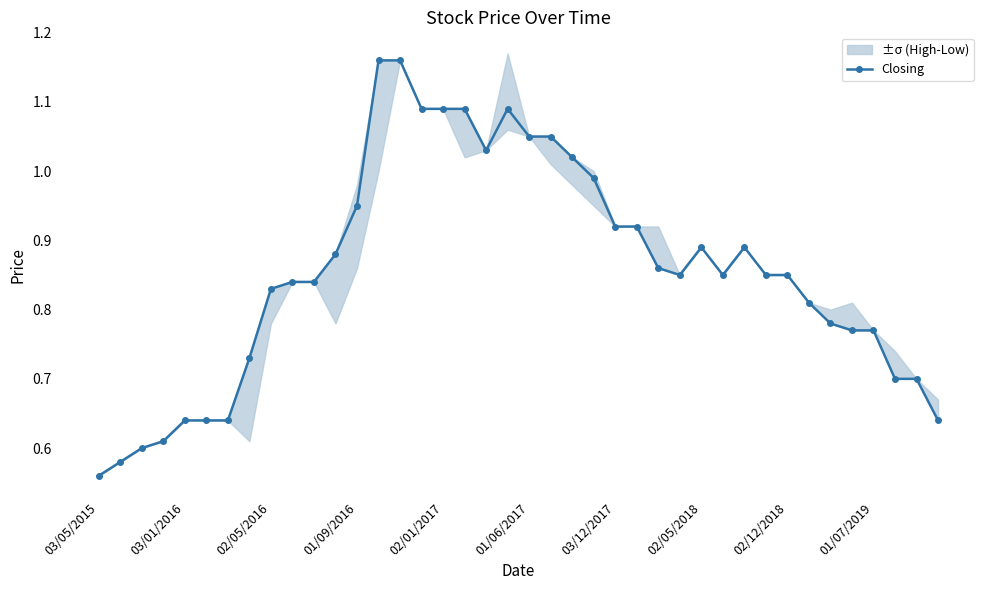

What is the value of the 22nd point from the left?

1.1